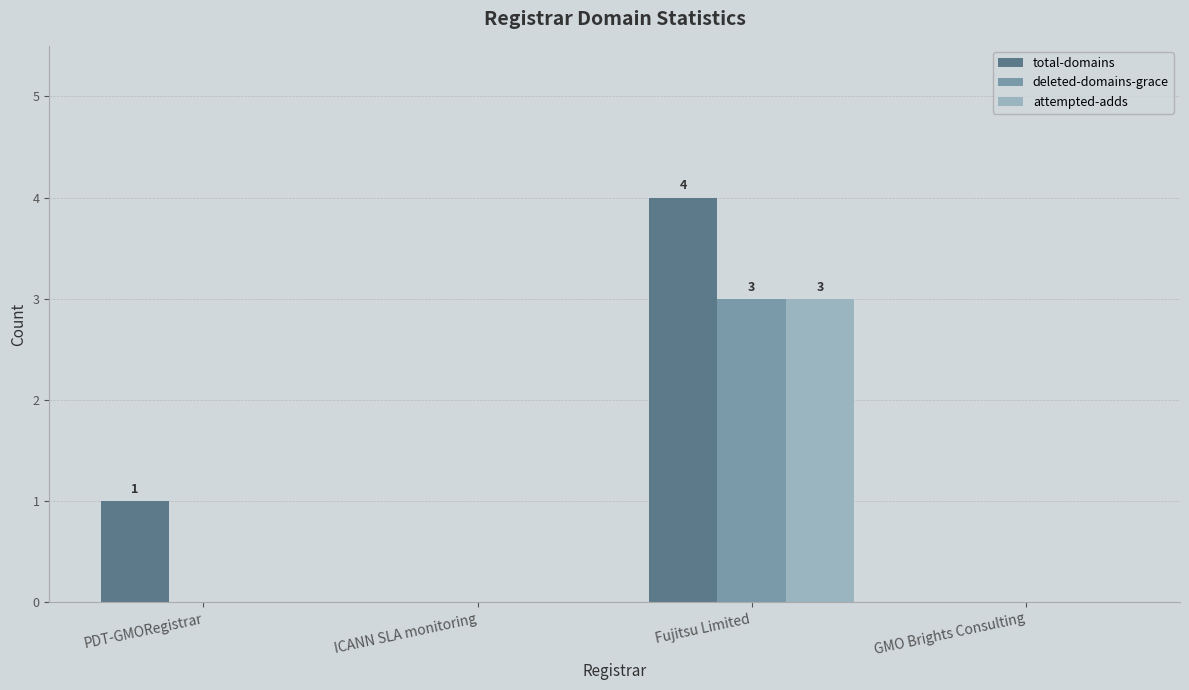

Does the chart contain stacked bars?

No